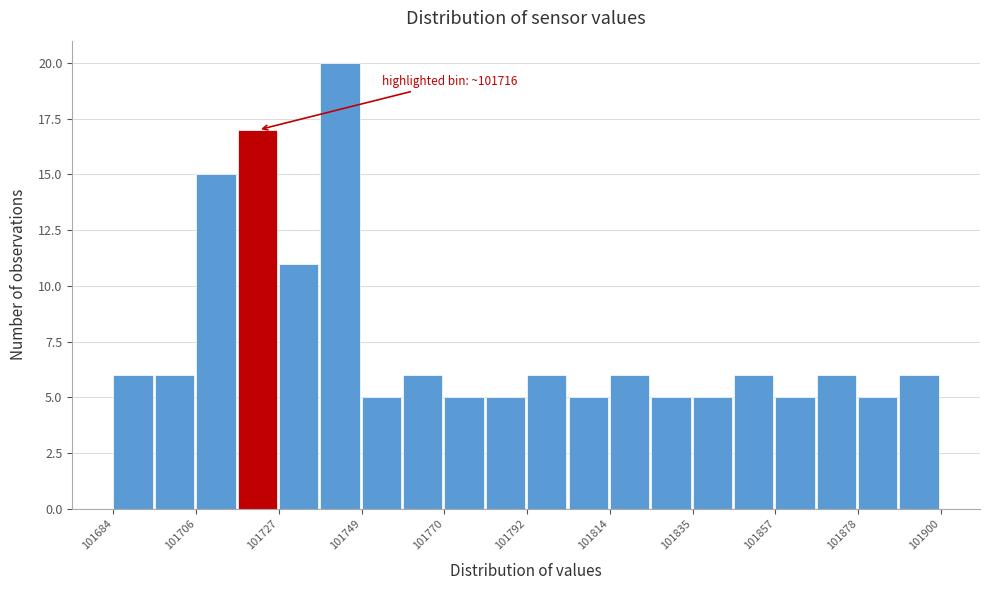

Read against the x-axis, roughly where is the centre of the tallest bar?

101745